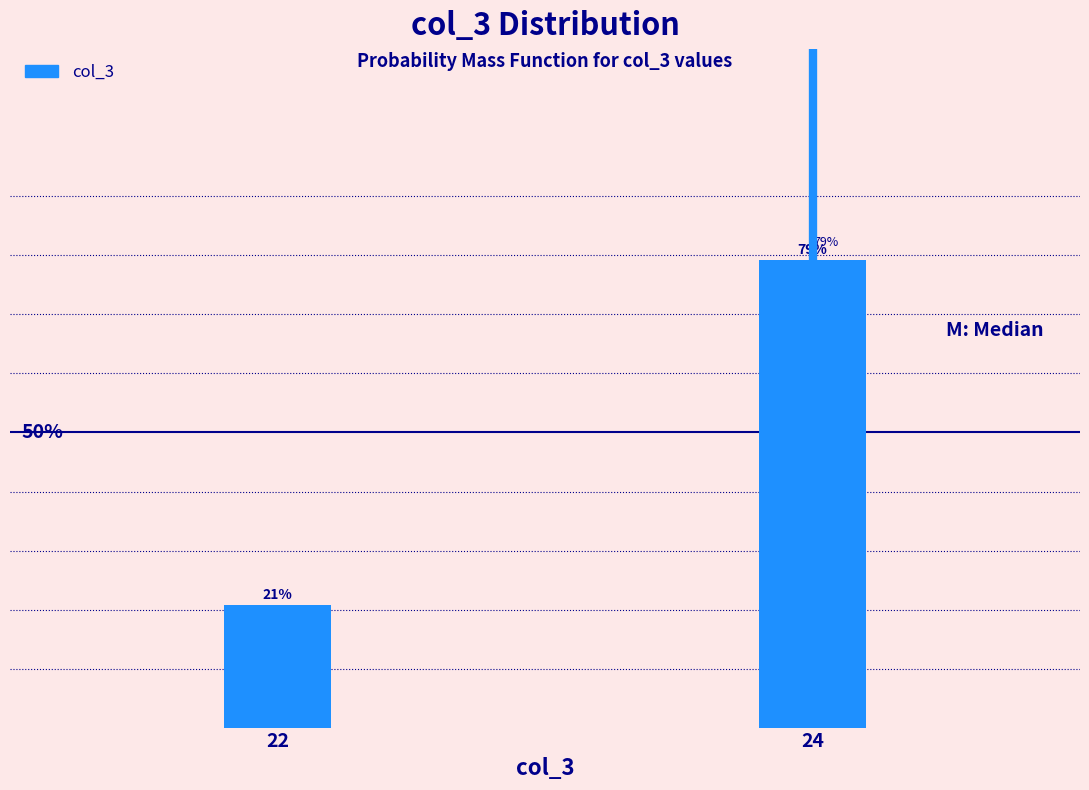

List the labels in order of value, smallest first.

22, 24